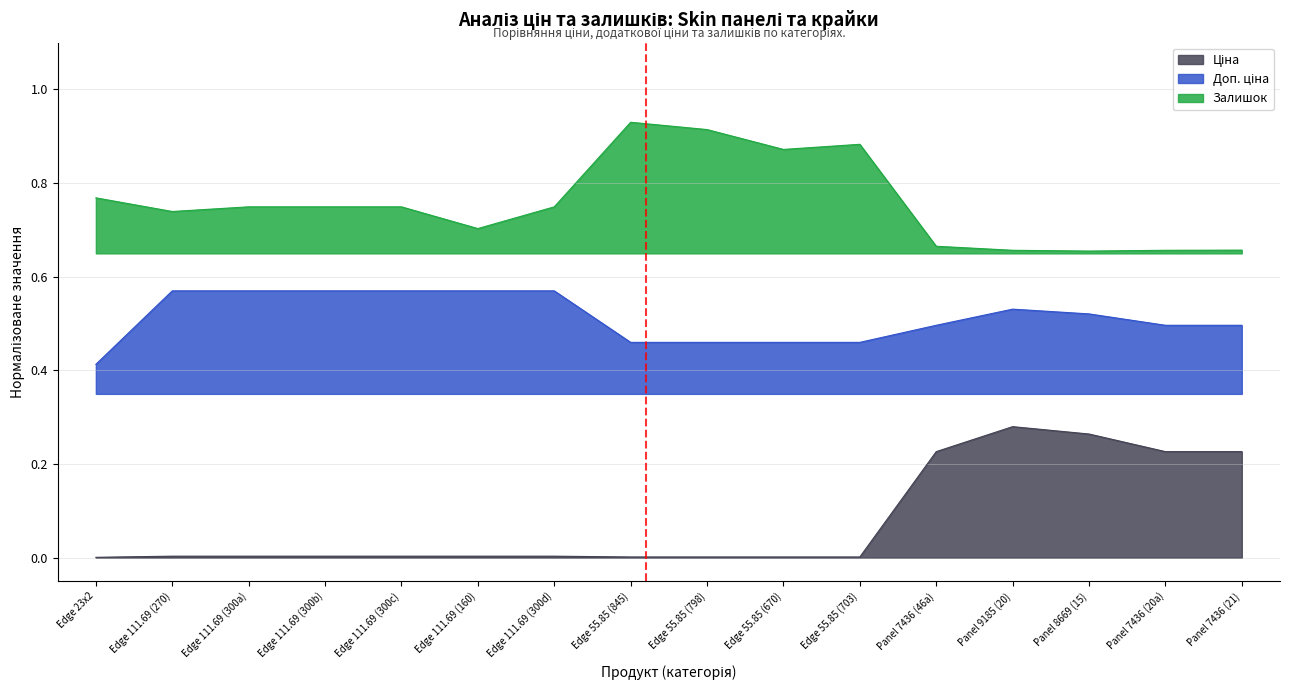

In Ціна, how many points are higher than both neighbors (excluding endpoints)?

1